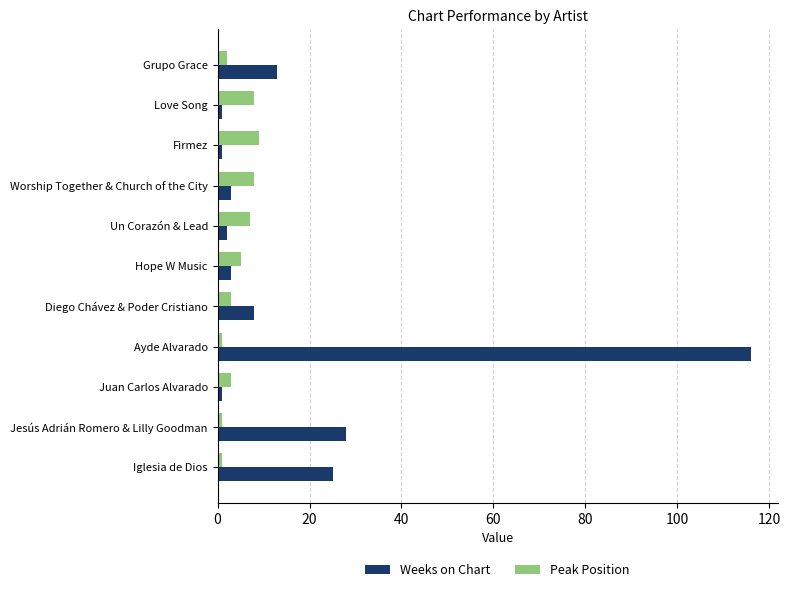

Which category has the highest value across all series?

Ayde Alvarado